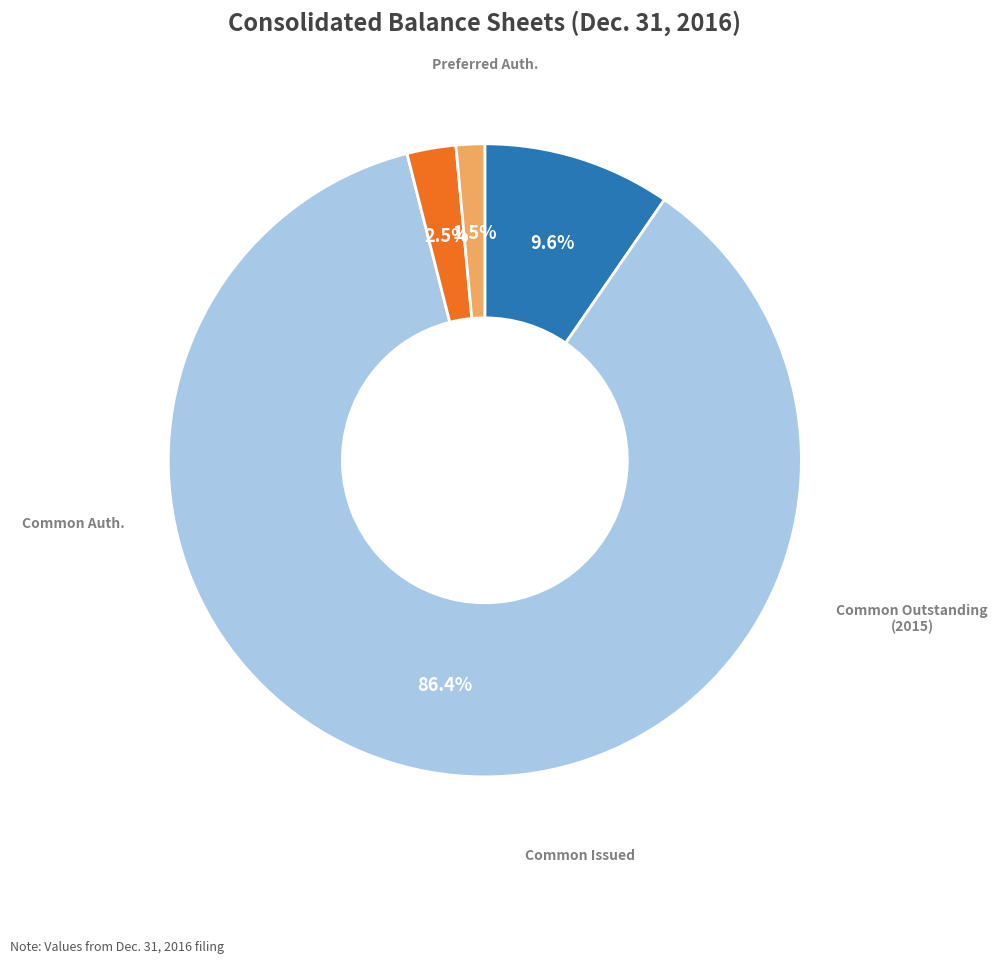

Is there any slice that represents more than half of the pie?

Yes